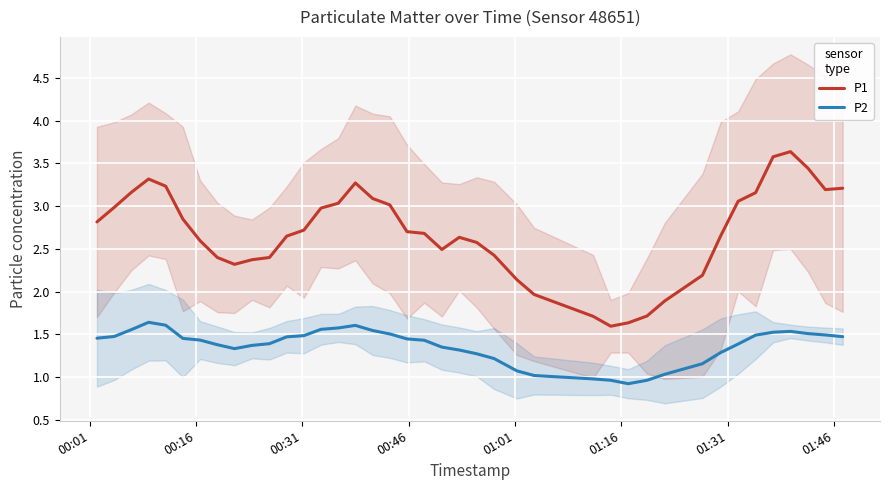

What are all the series names shown in the legend?

P1, P2